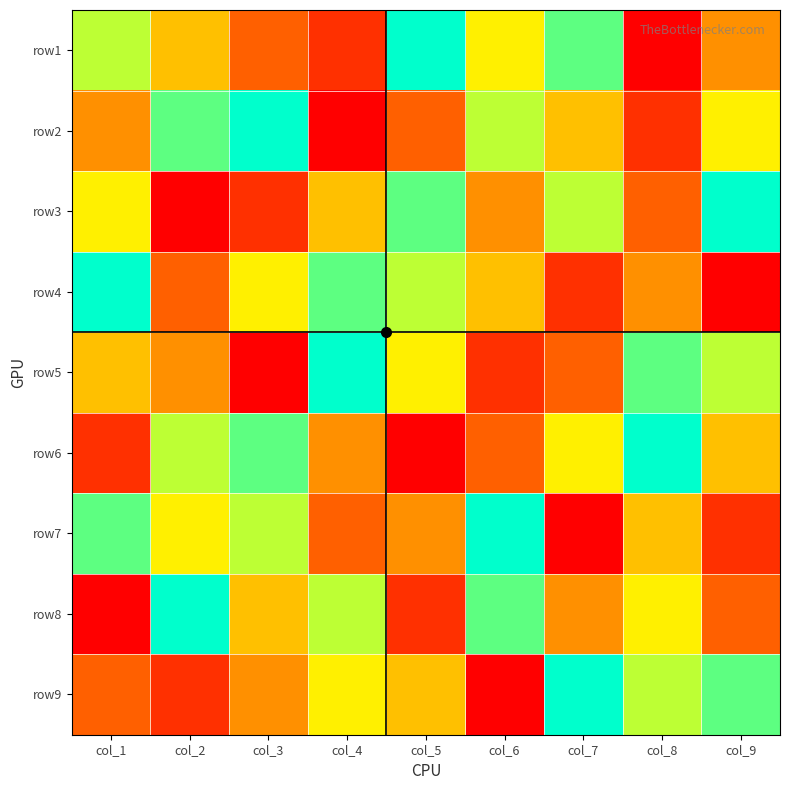

Which label corresponds to the largest value in the chart?

col_5